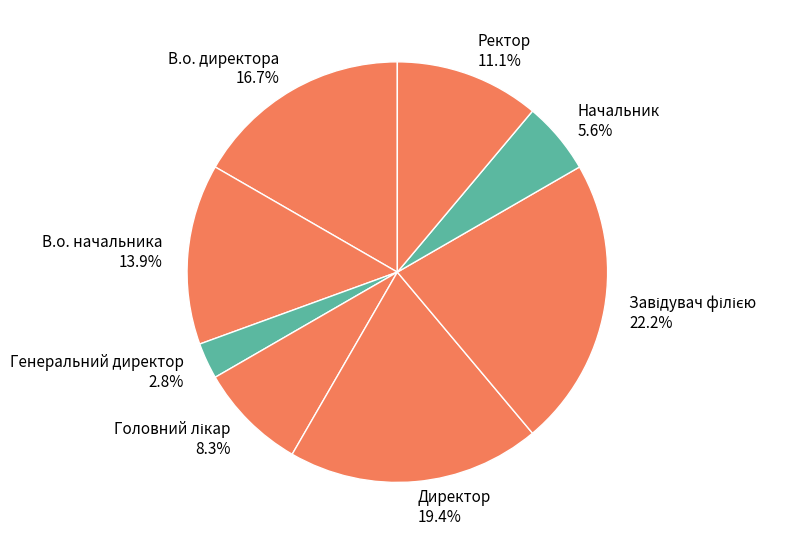

Combined, what portion of the pie is В.о. директора and Директор?

36.1%